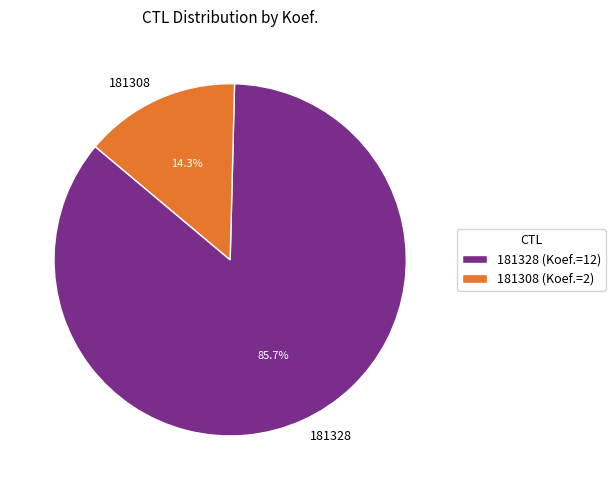

Does 181328 account for over 50% of the chart?

Yes